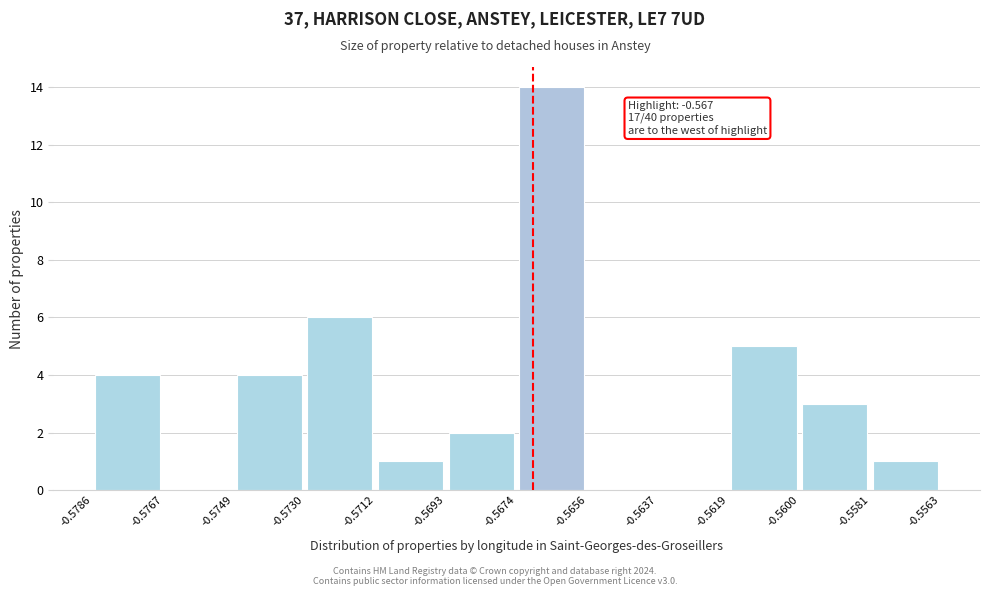

Over which range of the x-axis is the bar tallest?

-0.5674 to -0.5656